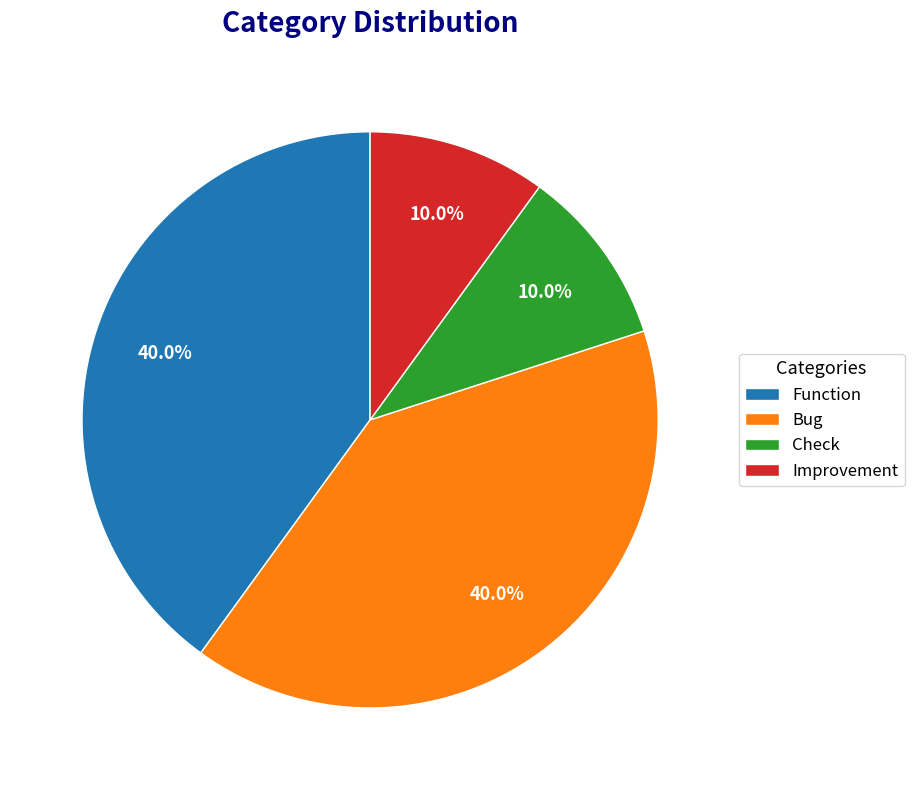

Does Bug account for over 50% of the chart?

No